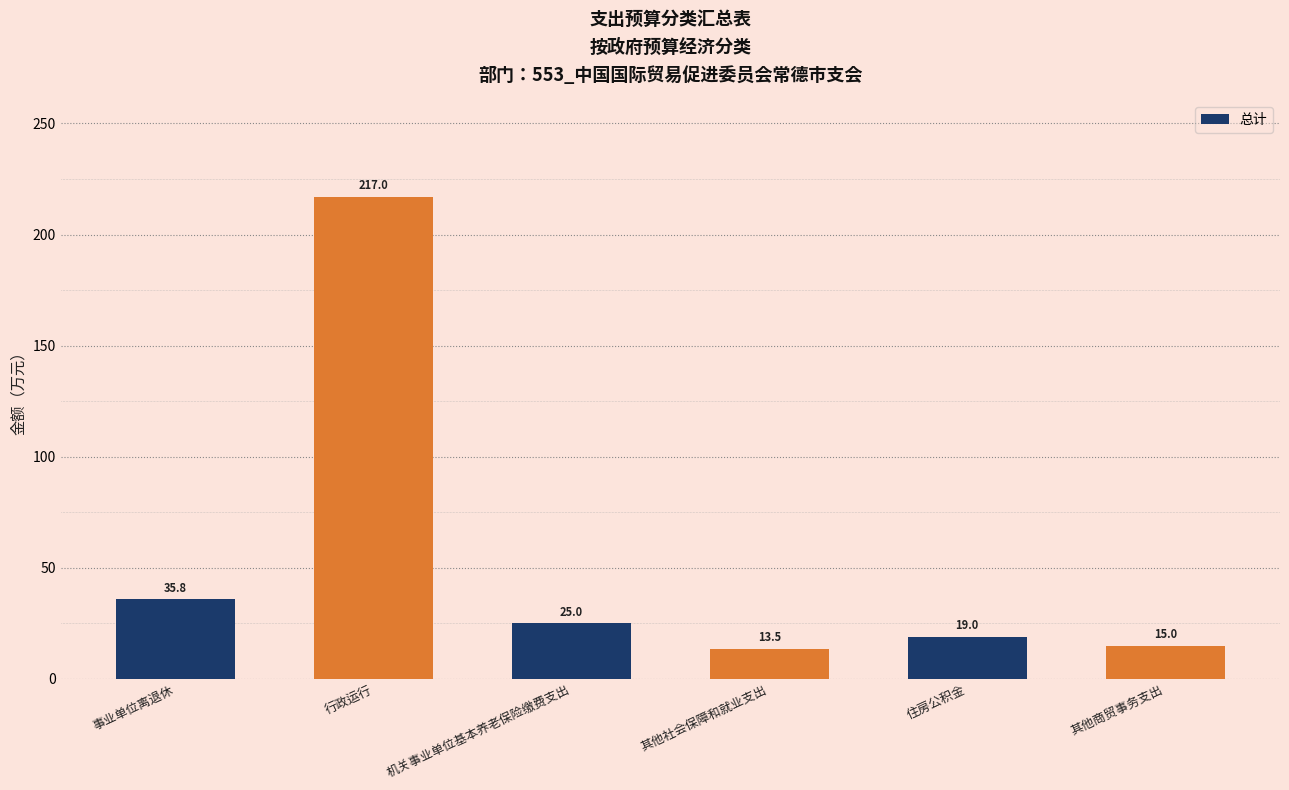

What is the difference between the second highest and second lowest values?

20.8